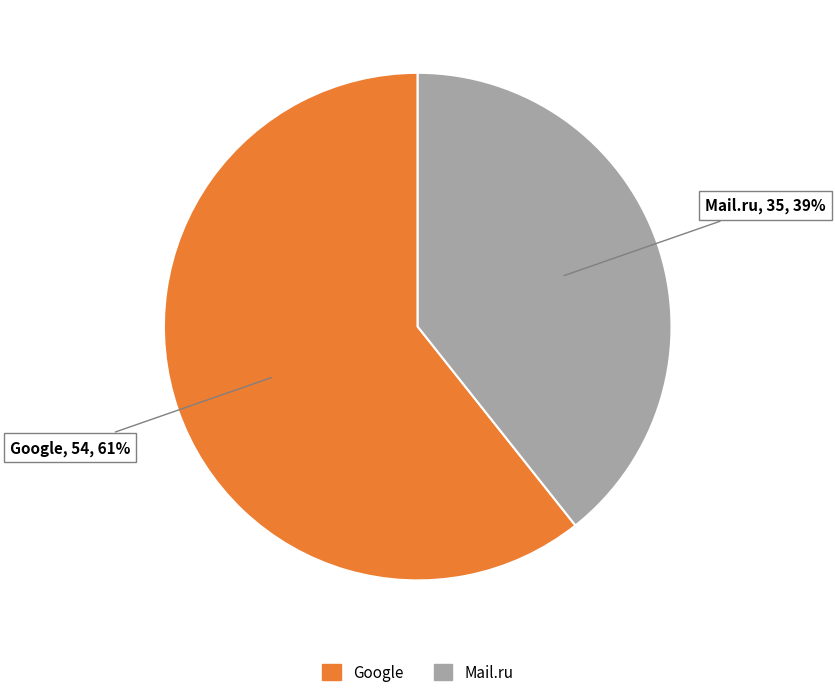

Is there any slice that represents more than half of the pie?

Yes